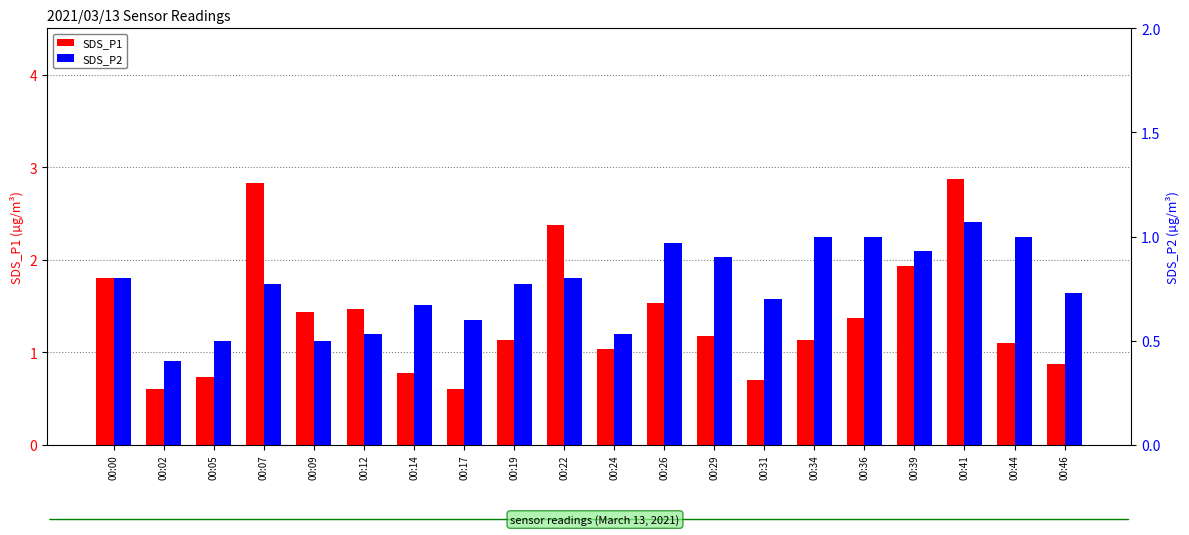

What value does the SDS_P2 series have at 00:07?

0.8